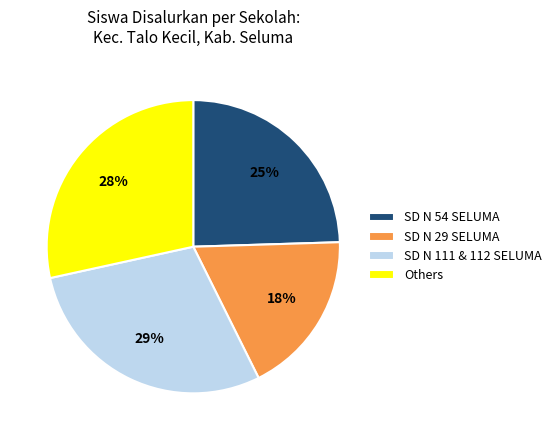

Is there a majority slice in this chart?

No